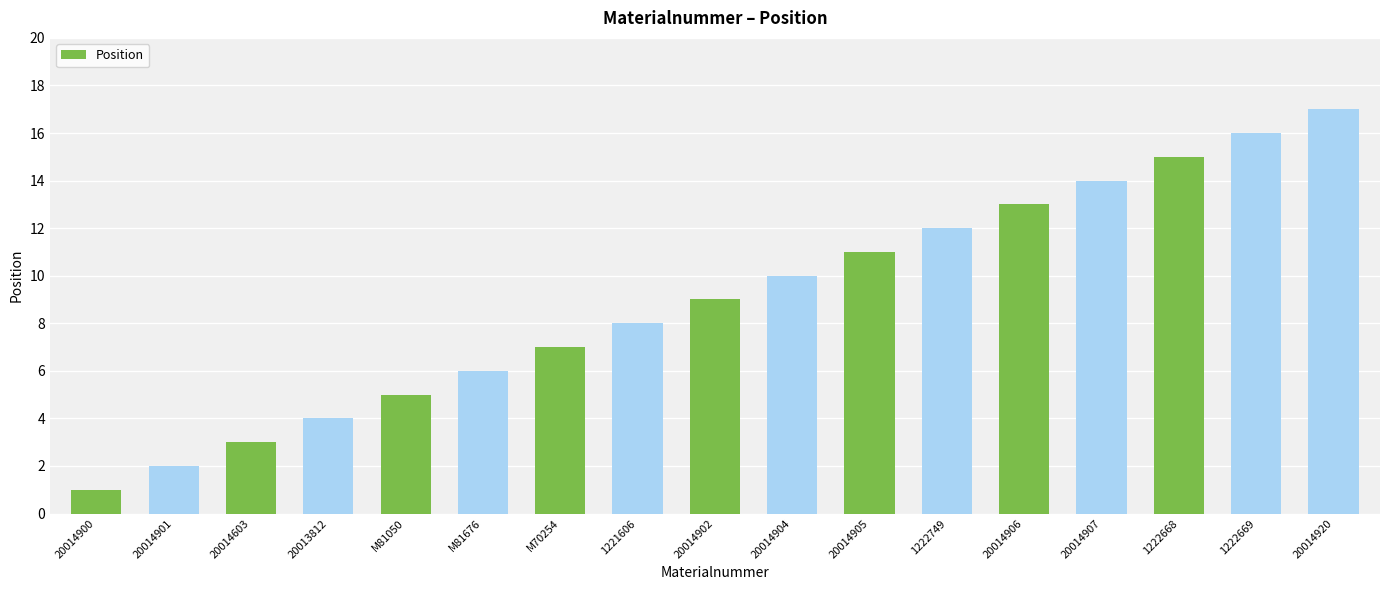

What position from the right is 20014906?

5